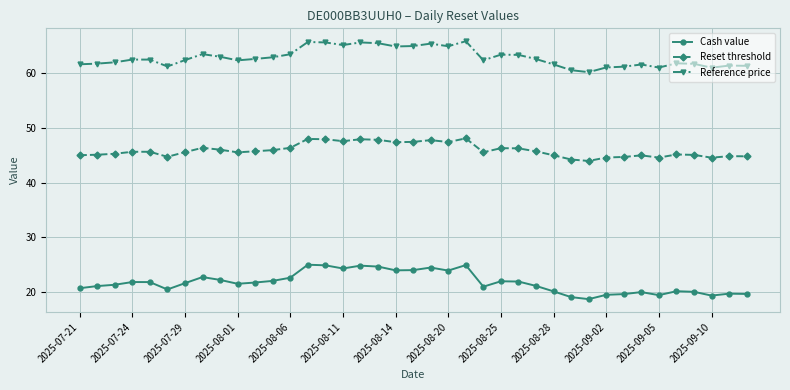

List the series in order of their overall mean, highest first.

Reference price, Reset threshold, Cash value